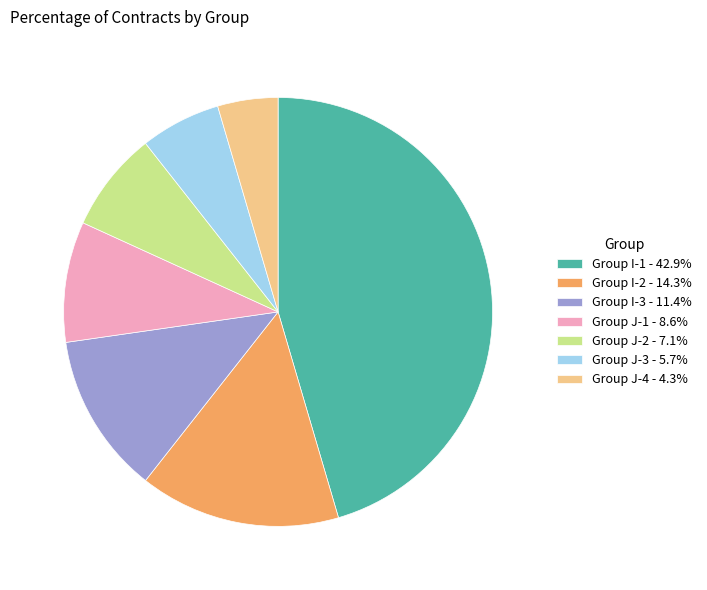

Approximately how many times larger is the value at Group J-4 - 4.3% compared to Group I-2 - 14.3%?

0.3